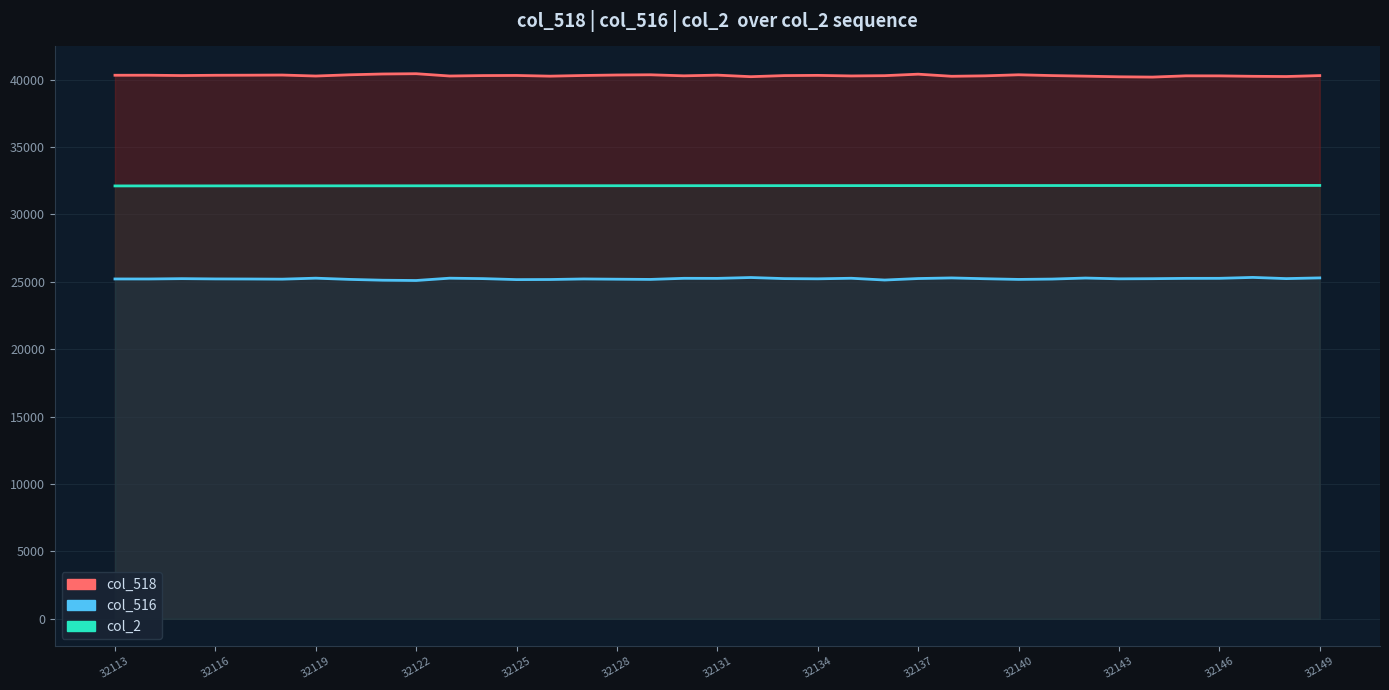

What is the difference between the col_518 values at 32128 and 32134?

28